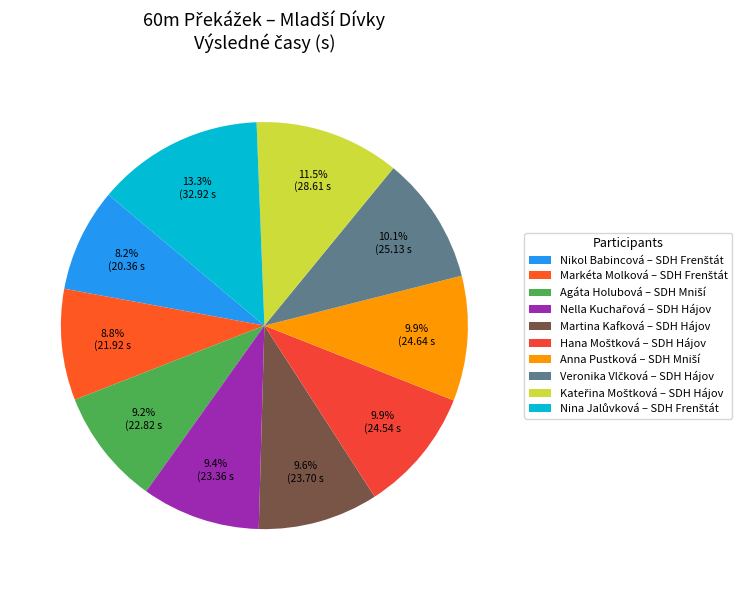

Rank the categories by value from highest to lowest.

Nina Jalůvková
SDH Frenštát, Kateřina Moštková
SDH Hájov, Veronika Vlčková
SDH Hájov, Anna Pustková
SDH Mniší, Hana Moštková
SDH Hájov, Martina Kafková
SDH Hájov, Nella Kuchařová
SDH Hájov, Agáta Holubová
SDH Mniší, Markéta Molková
SDH Frenštát, Nikol Babincová
SDH Frenštát